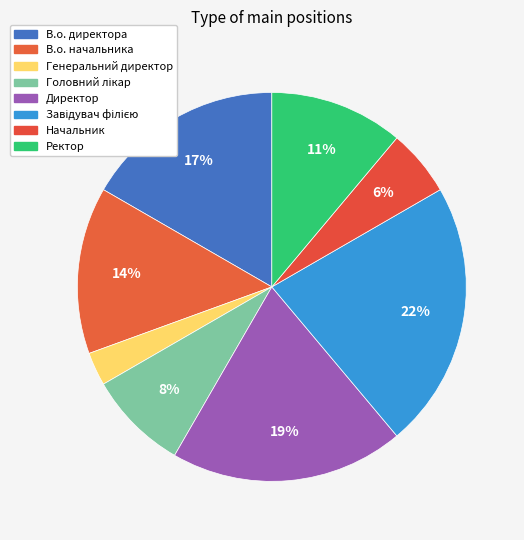

Is there any slice that represents more than half of the pie?

No